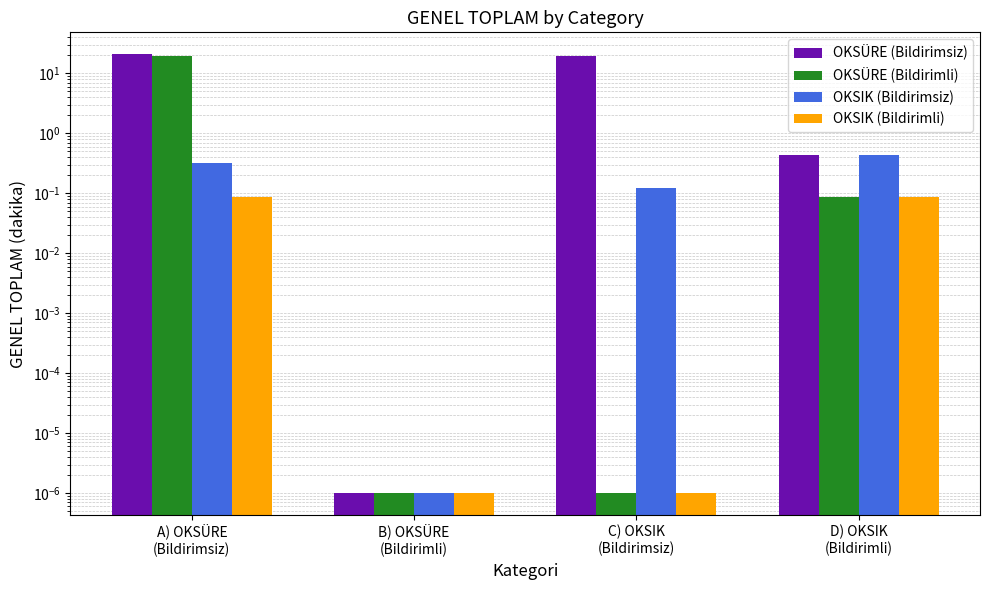

Which category has the lowest value in the OKSÜRE (Bildirimli) series?

B) OKSÜRE
(Bildirimli)